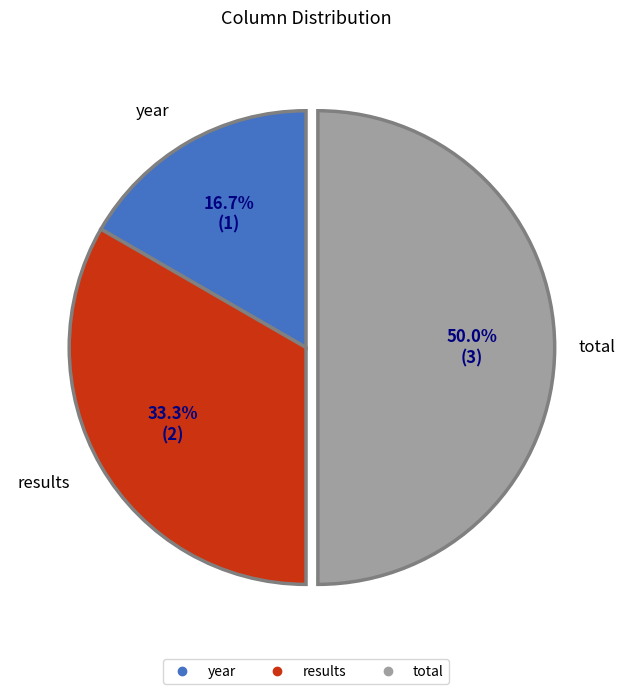

To the nearest percent, what is the combined percentage of total and results?

83%